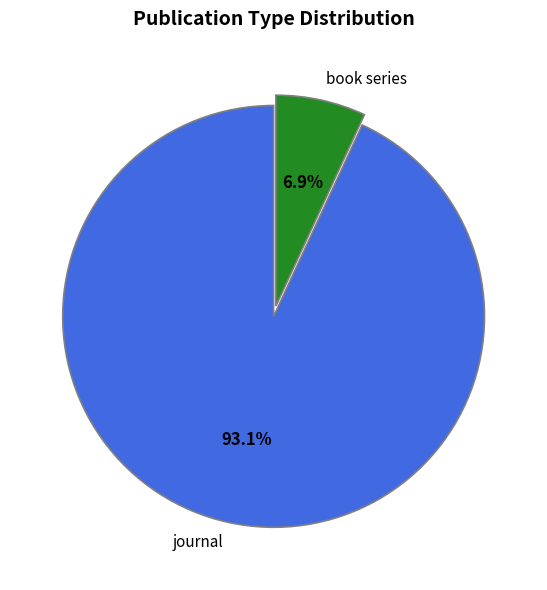

To the nearest percent, what is the difference between the journal and book series slice percentages?

86%